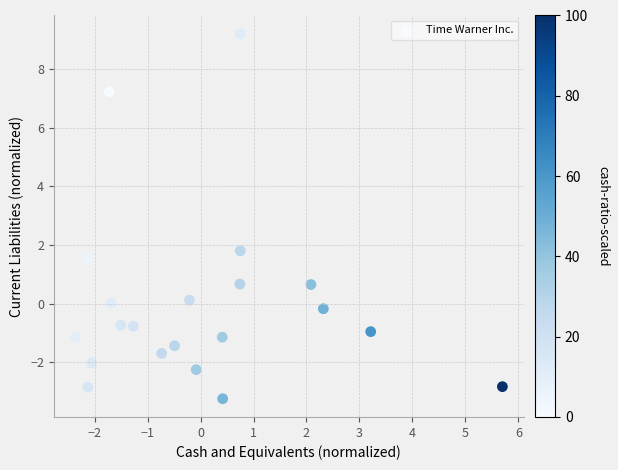

What Y value in the scatter plot is closest to 2?

1.8